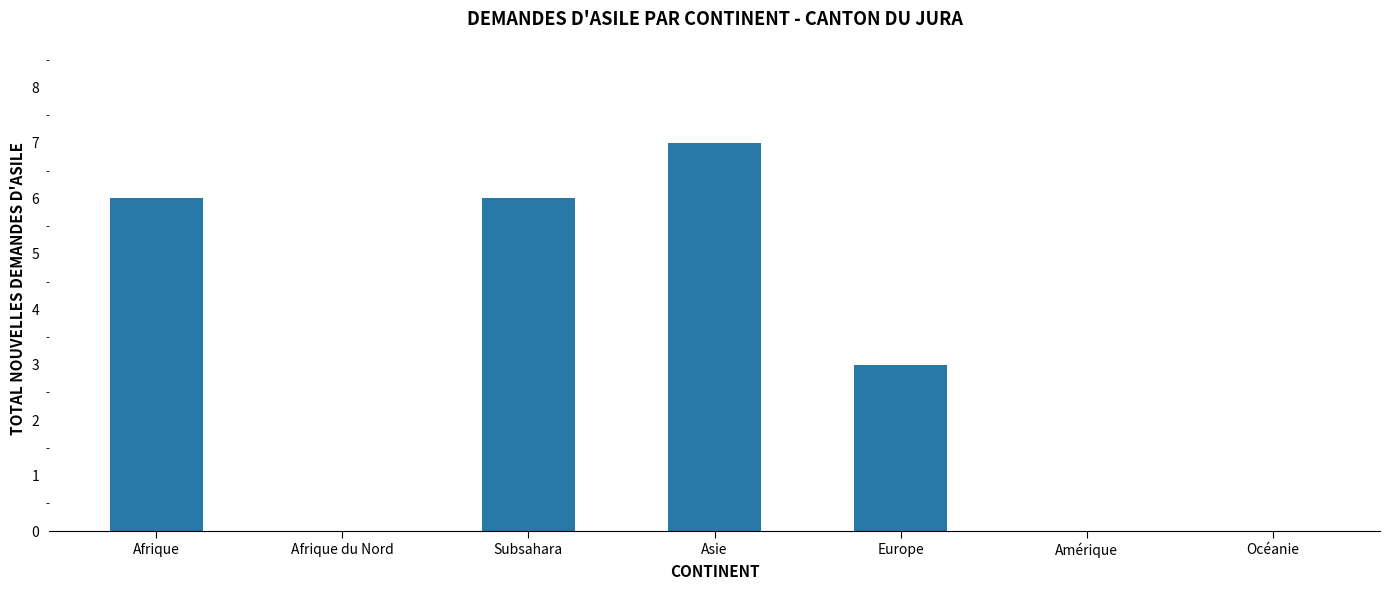

What is the change in value from Afrique du Nord to Europe?

+3